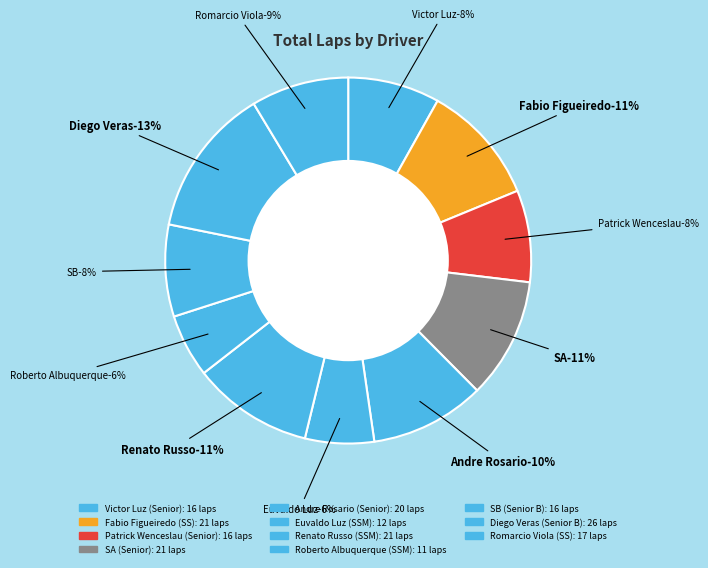

To the nearest percent, what is the combined percentage of Renato Russo and Roberto Albuquerque?

16%